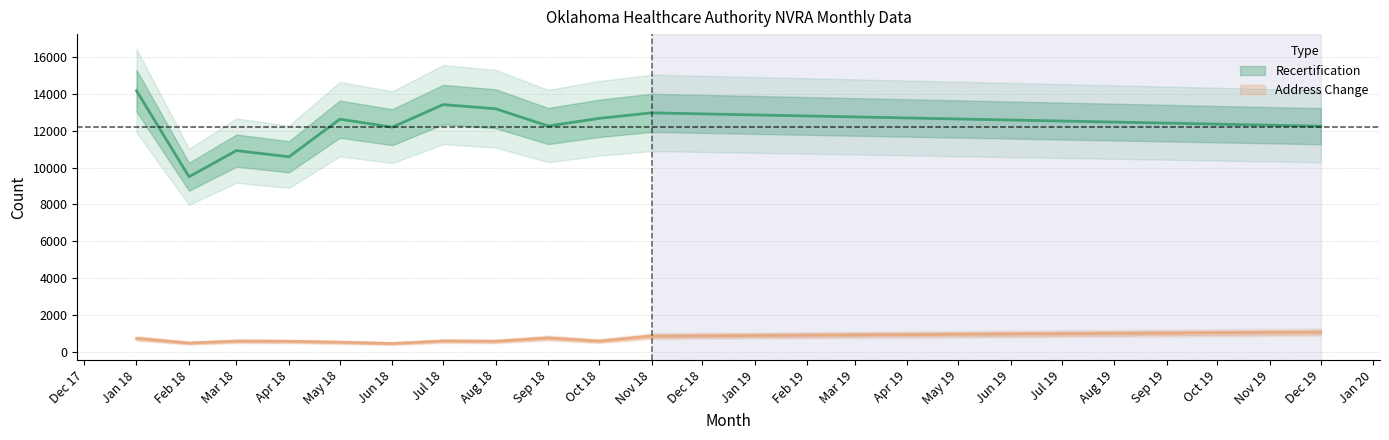

What are all the series names shown in the legend?

Recertification, Address Change